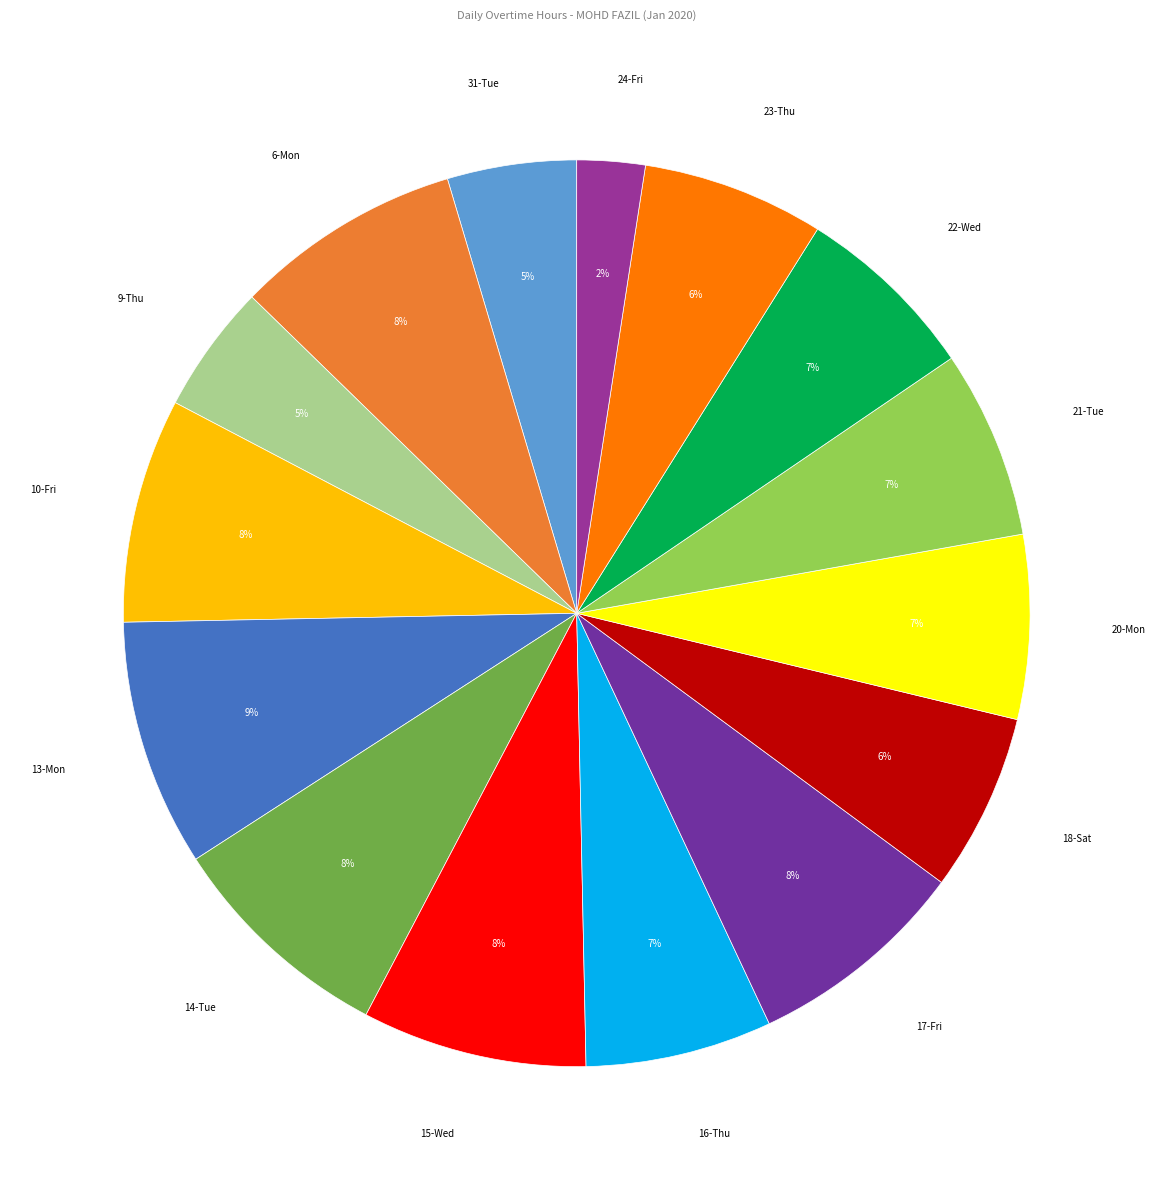

To the nearest percent, what is the average slice percentage?

7%